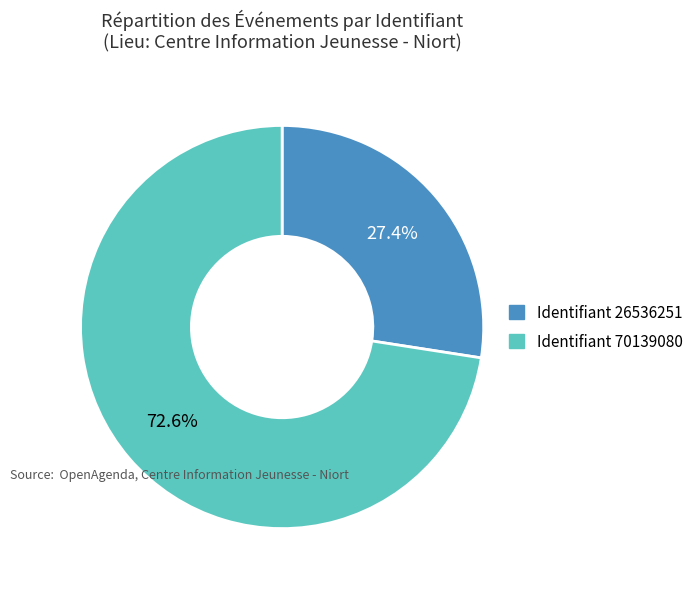

Is there a majority slice in this chart?

Yes